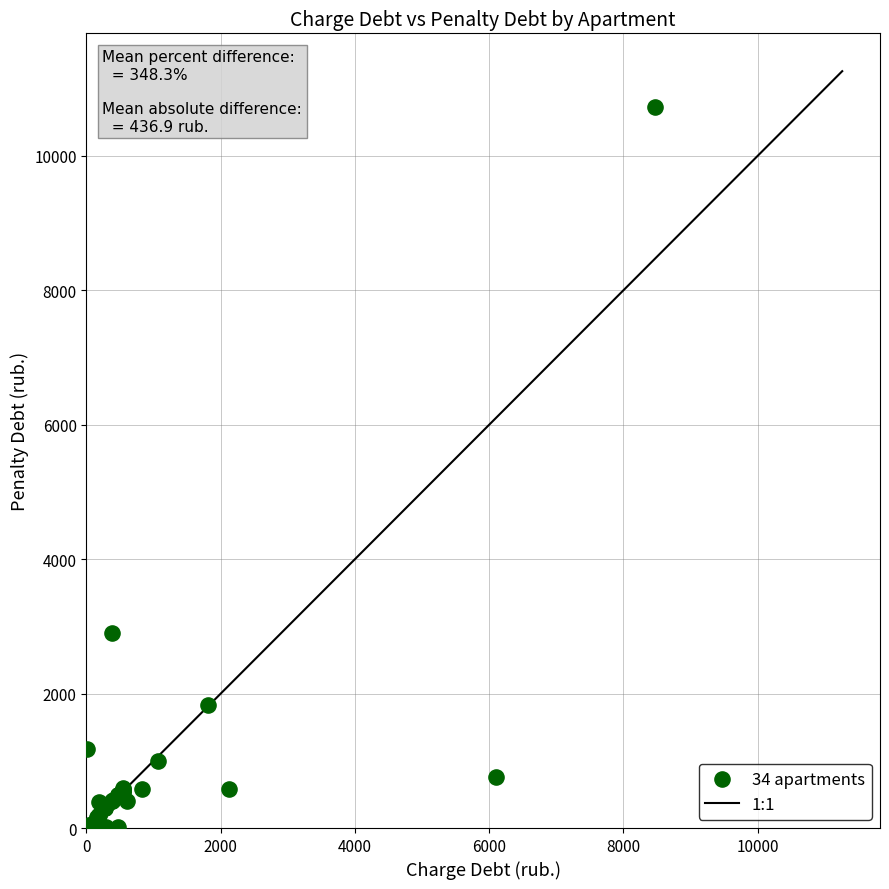

What Y value in the scatter plot is closest to 5366?

2906.4